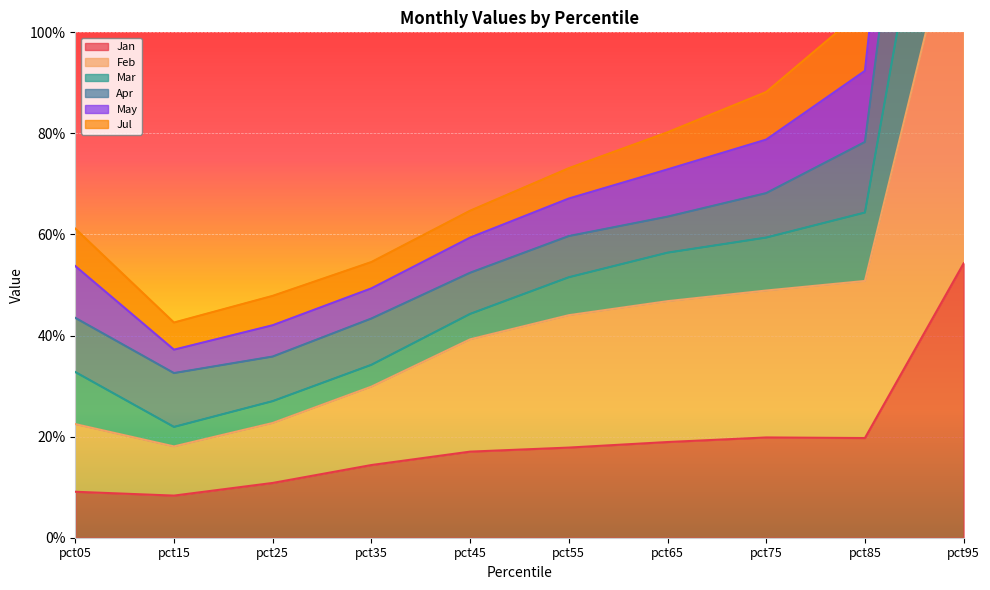

What is the highest value of the Jan series?

0.5